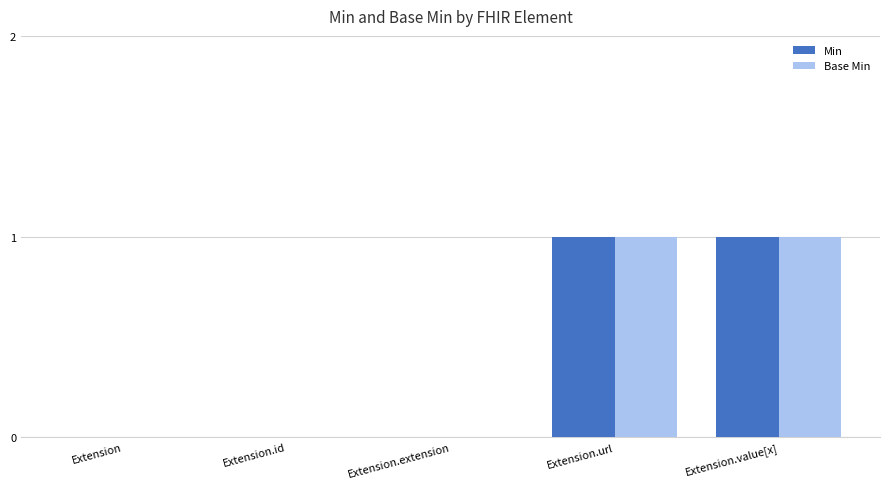

What value does the Base Min series have at Extension.url?

1